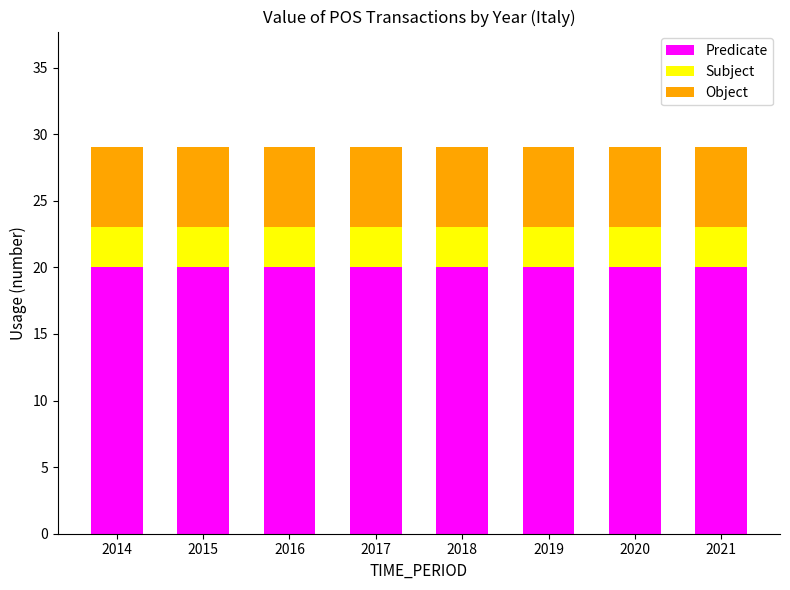

What is the total value across all series at 2020?

29